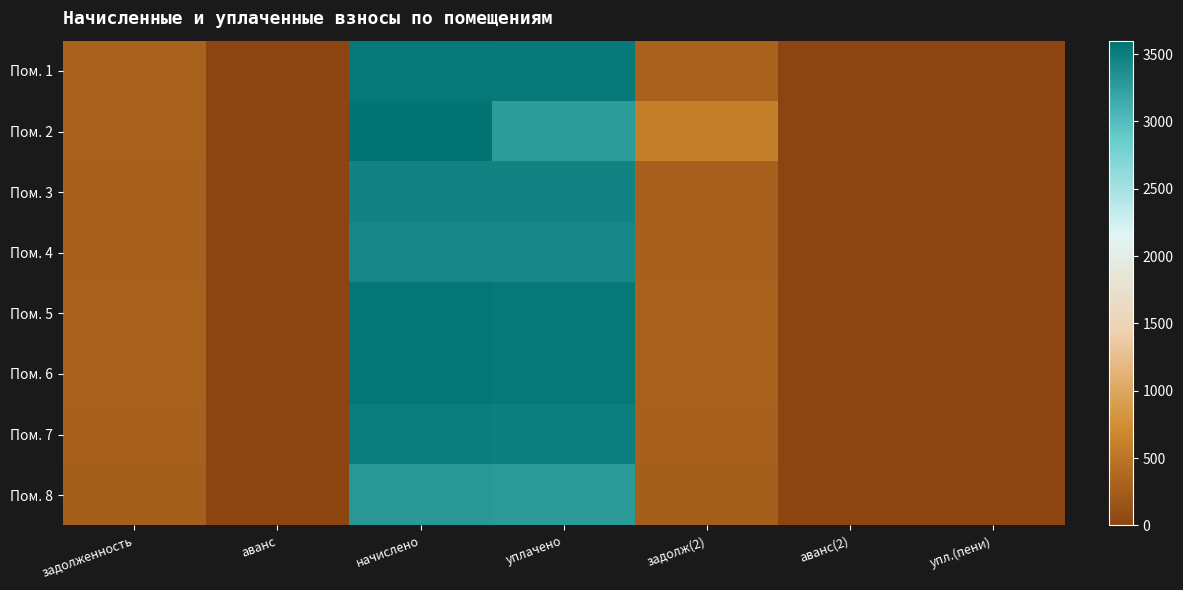

Reading right to left, list all the values displayed in this chart.

Пом. 1: упл.(пени)=0.0	аванс(2)=0.0	задолж(2)=295.5	уплачено=3534.7	начислено=3545.9	аванс=0.0	задолженность=295.5
Пом. 2: упл.(пени)=0.0	аванс(2)=0.0	задолж(2)=597.1	уплачено=3272.9	начислено=3582.8	аванс=0.0	задолженность=298.6
Пом. 3: упл.(пени)=0.0	аванс(2)=0.0	задолж(2)=289.3	уплачено=3461.0	начислено=3472.0	аванс=0.0	задолженность=289.3
Пом. 4: упл.(пени)=0.0	аванс(2)=0.0	задолж(2)=285.5	уплачено=3425.5	начислено=3435.6	аванс=0.0	задолженность=285.5
Пом. 5: упл.(пени)=0.0	аванс(2)=0.0	задолж(2)=296.5	уплачено=3546.8	начислено=3558.1	аванс=0.0	задолженность=296.5
Пом. 6: упл.(пени)=0.0	аванс(2)=0.0	задолж(2)=296.0	уплачено=3547.3	начислено=3558.1	аванс=0.0	задолженность=296.0
Пом. 7: упл.(пени)=0.0	аванс(2)=0.0	задолж(2)=292.4	уплачено=3497.8	начислено=3508.9	аванс=0.0	задолженность=292.4
Пом. 8: упл.(пени)=0.0	аванс(2)=0.0	задолж(2)=275.0	уплачено=3289.2	начислено=3299.6	аванс=0.0	задолженность=275.0